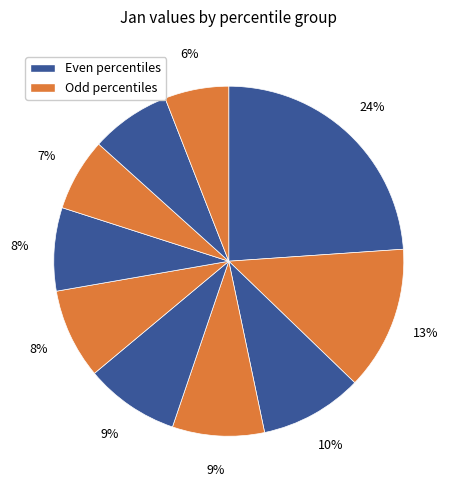

How many slices are in this pie chart?

10